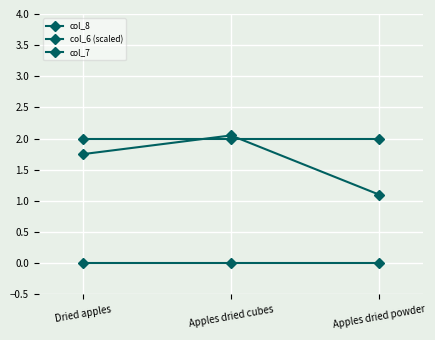

At how many categories does at least one series exceed 0?

3